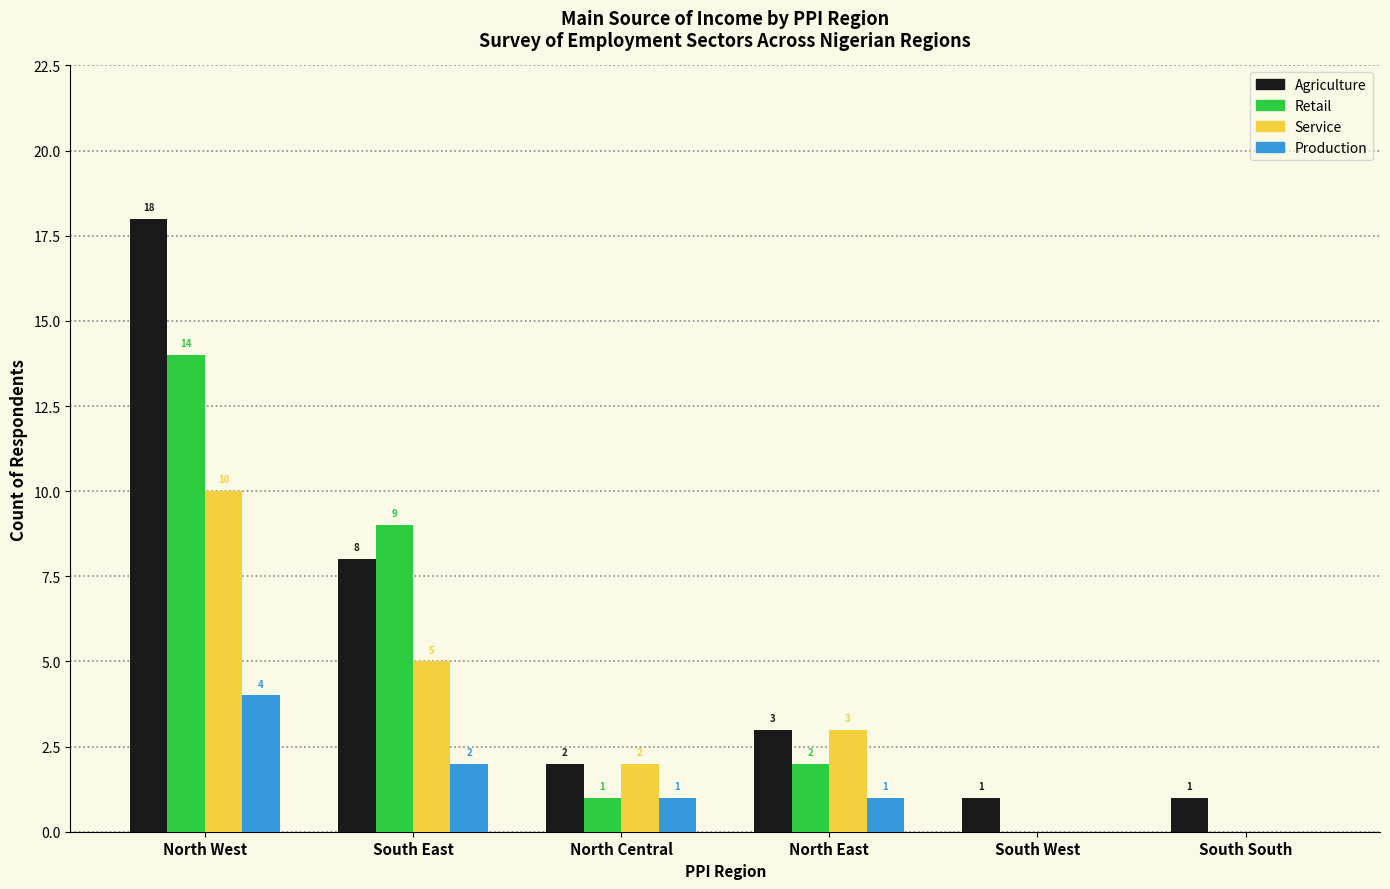

How many Service values are between 0 and 5?

5